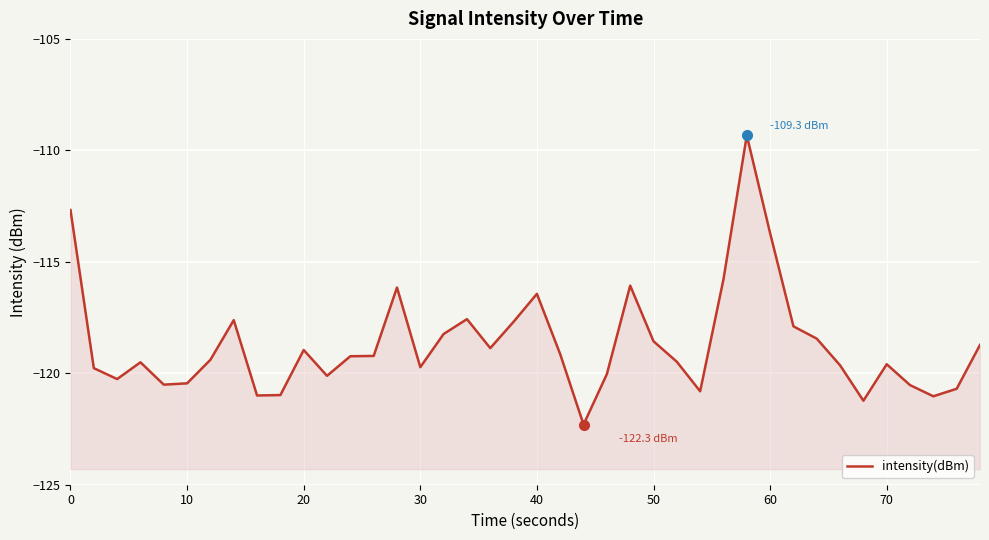

The chart shows a value of -61.2 at 29. True or false?

False